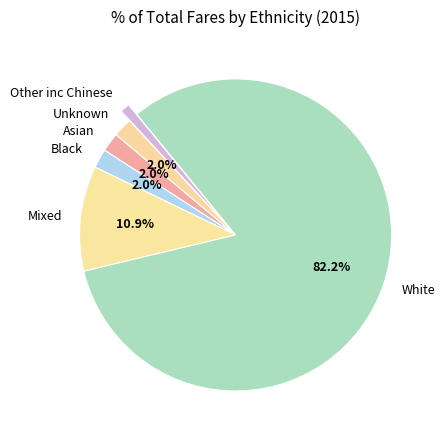

To the nearest percent, what is the difference between the Unknown and Other inc Chinese slice percentages?

1%